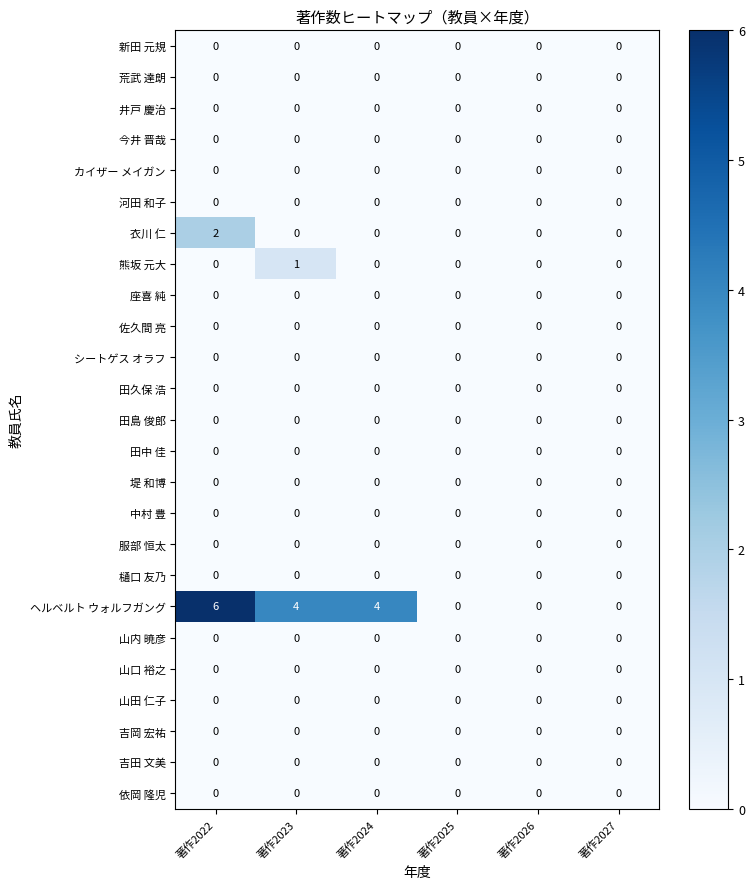

The value of シートゲス オラフ at 著作2025 is 0. True or false?

True